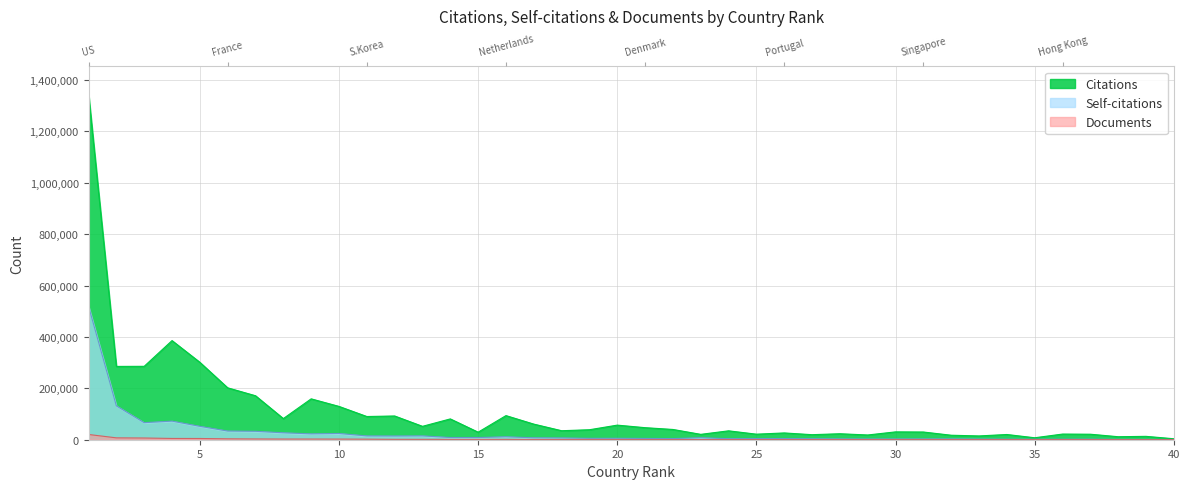

Which series has the largest total across all categories?

Citations